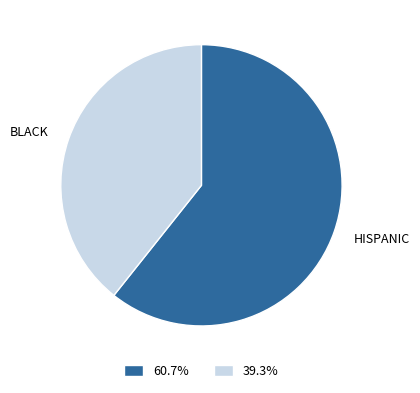

What is the ratio of the value at BLACK to the value at HISPANIC?

0.6